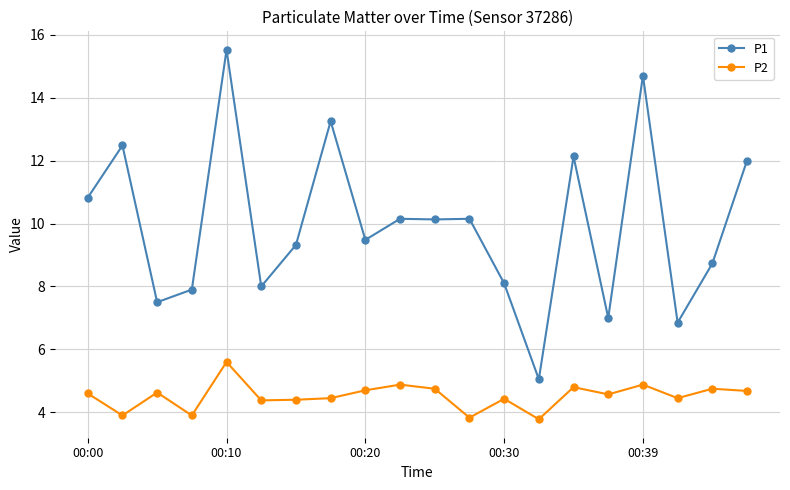

True or false: P2 has more than 1 points higher than both neighbors.

True